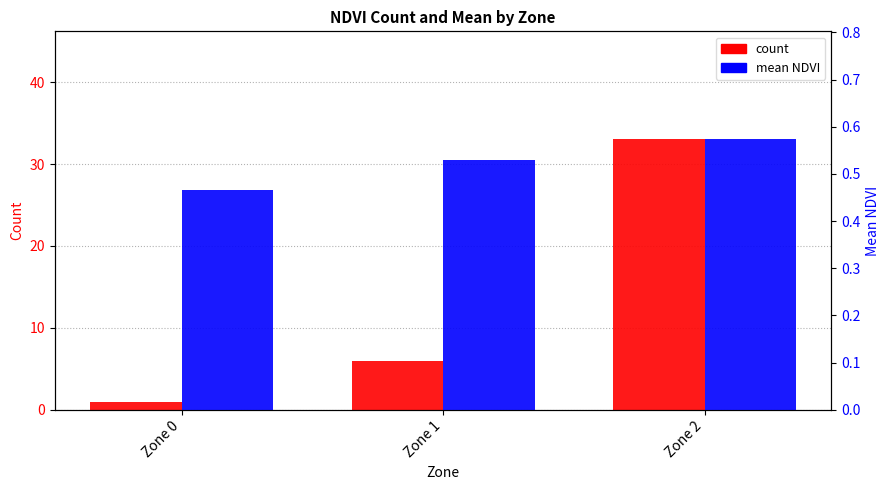

Which has a higher value, Zone 1 or Zone 0?

Zone 1